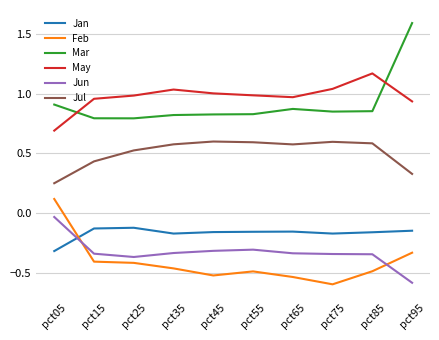

Which series has the largest total across all categories?

May